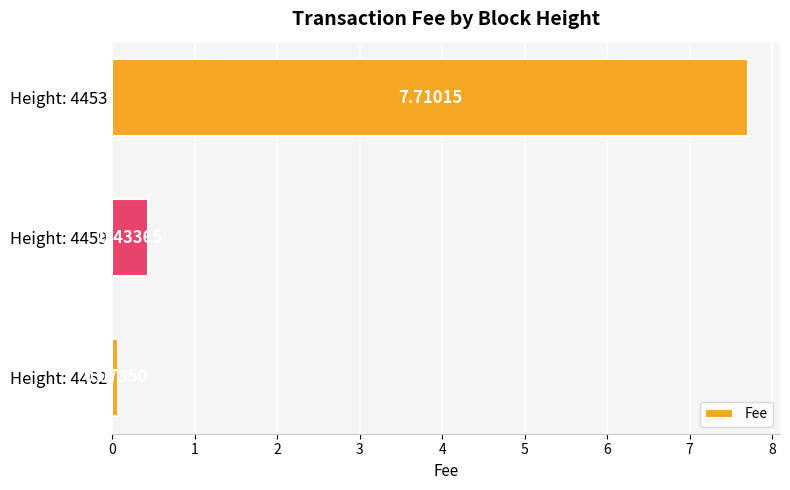

What is the sum of the values at Height: 4453 and Height: 4459?

8.1